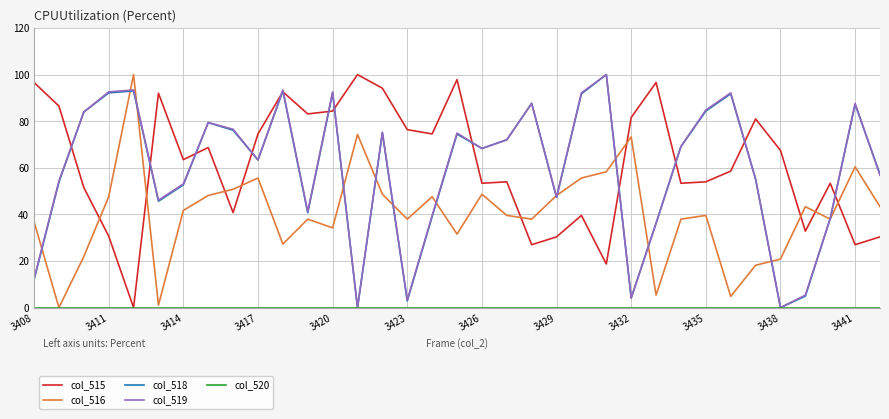

How many series are shown in this chart?

5